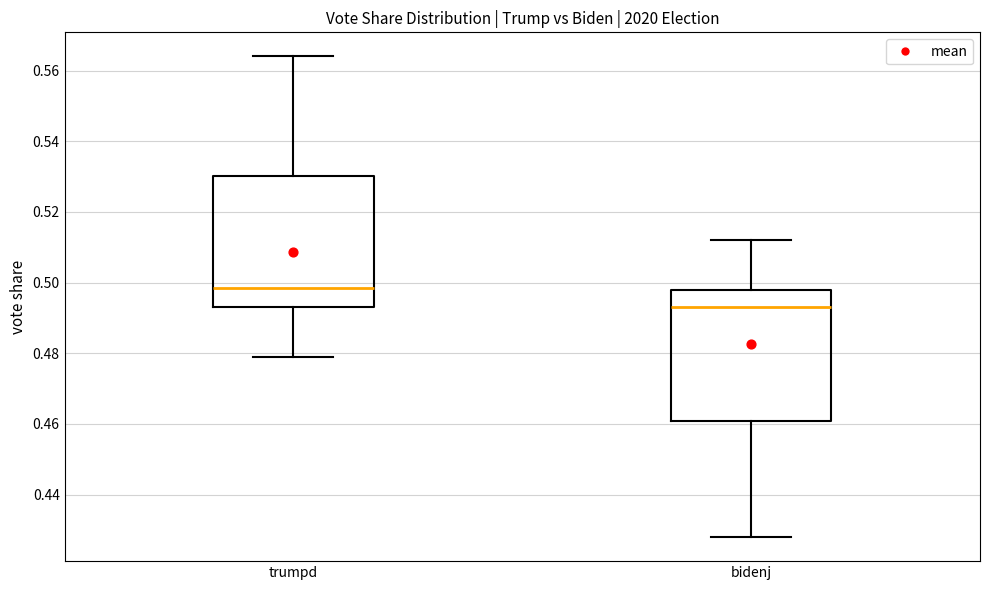

Reading left to right, transcribe this box plot: for each box, give where its median line is, the range the box spans, and where its two whiskers end, as read against the y-axis. The values are not printed on the chart, so give them approximately, as read against the axis.

trumpd: median 0.498, box 0.494 to 0.530, whiskers 0.480 to 0.564
bidenj: median 0.494, box 0.460 to 0.498, whiskers 0.428 to 0.512